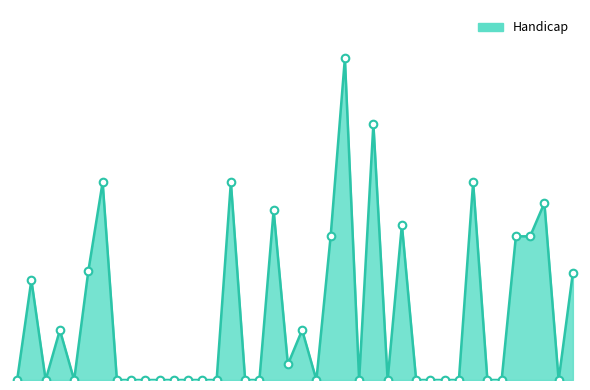

Does the chart have visible grid lines?

No